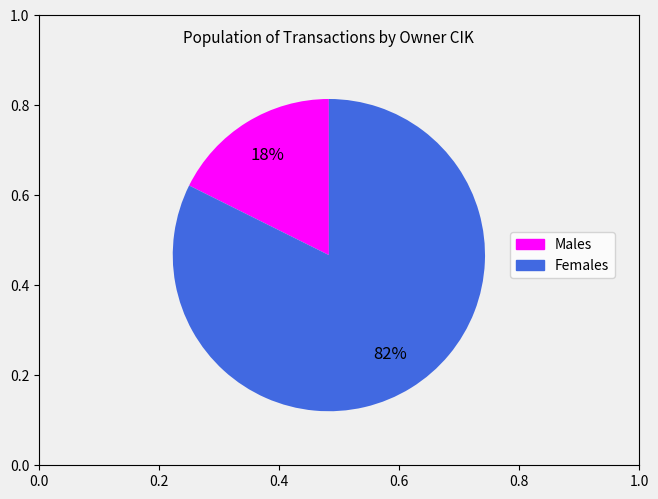

Does any single category account for the majority?

Yes